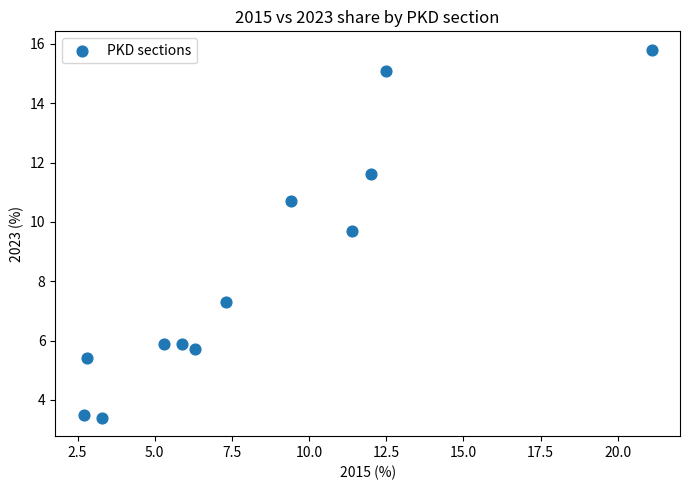

What is the range of X values (max minus min)?

18.4